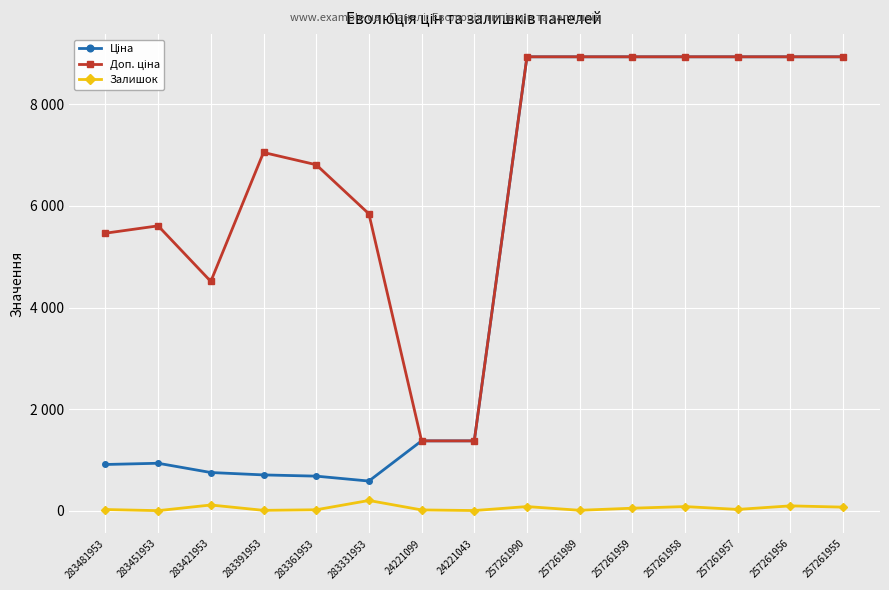

True or false: Залишок and Ціна cross at least once.

False